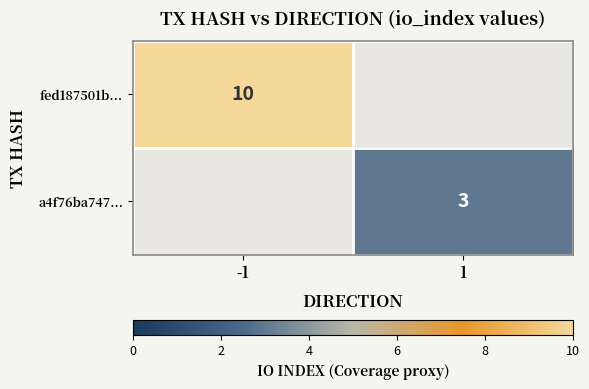

Between 1 and -1, which is larger?

-1